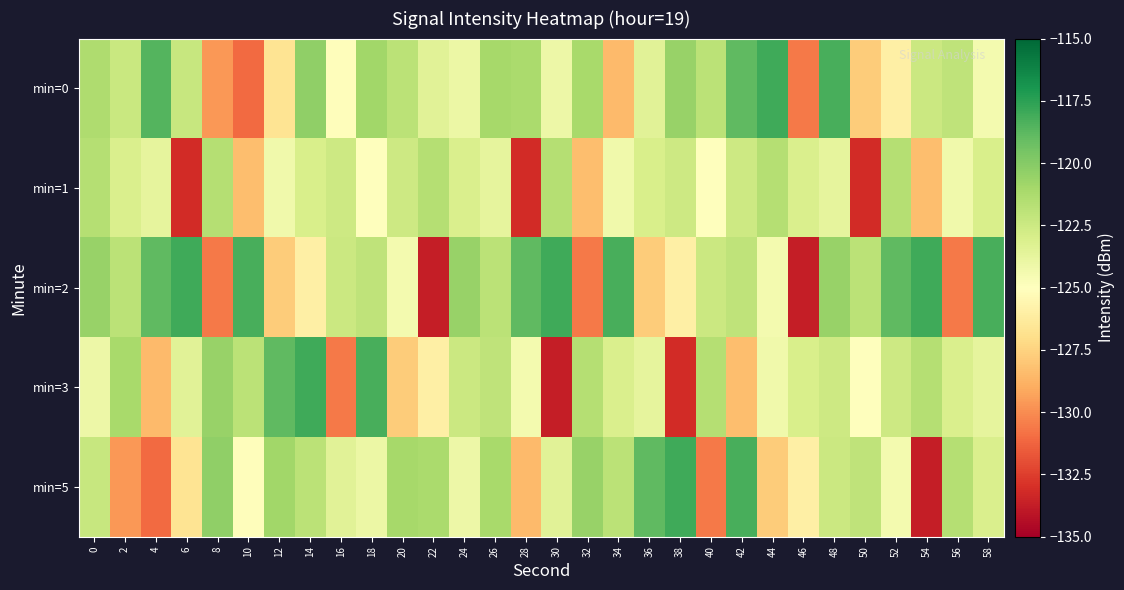

How many distinct data groups are displayed?

5